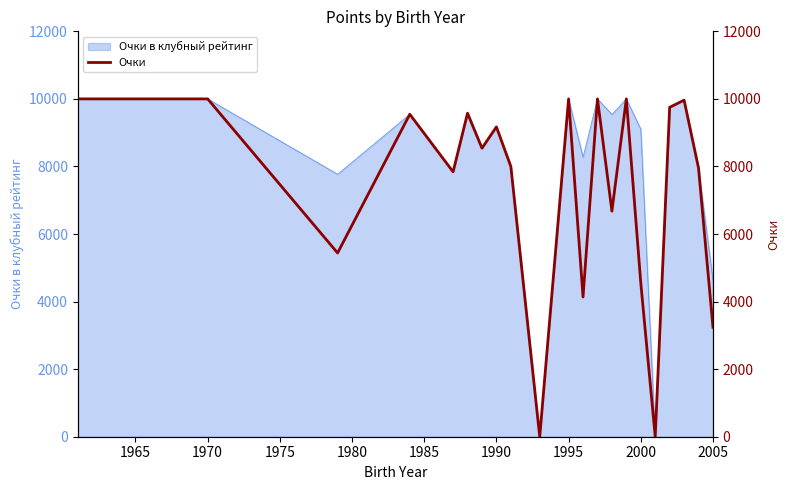

What is the highest value of the Очки в клубный рейтинг series?

10000